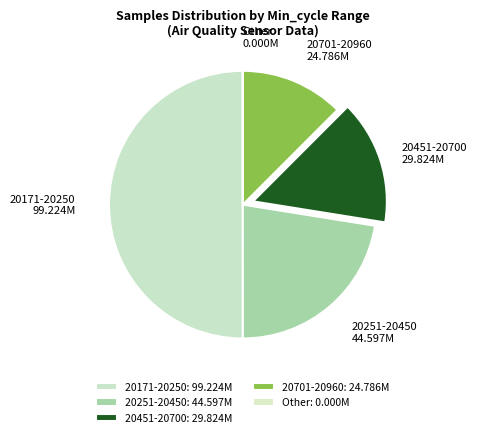

Is the sum of 20451-20700 and 20251-20450 greater than half?

No